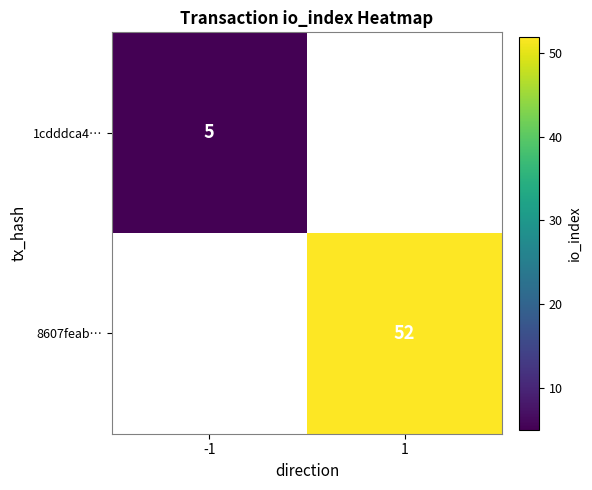

What is the smallest value displayed?

5.0